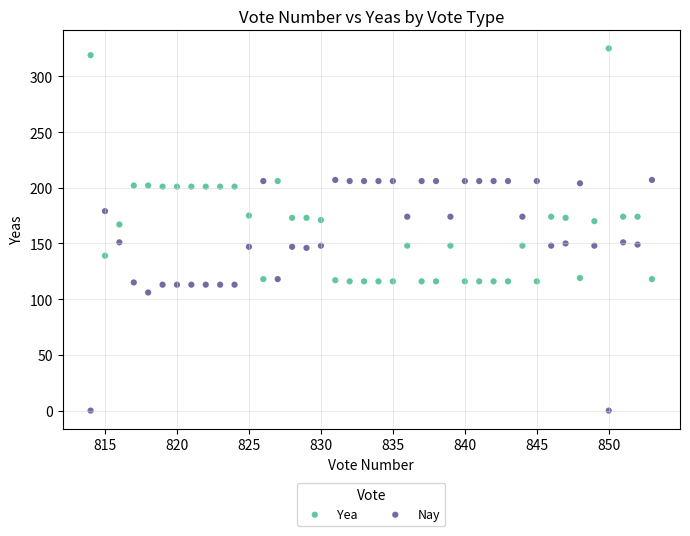

Across all data points, what is the range of Y values (max minus min)?

325